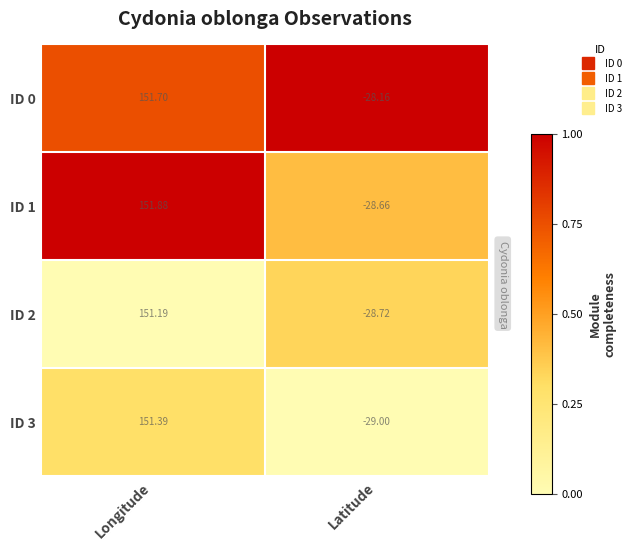

At which category does the chart reach its peak across all series?

Longitude